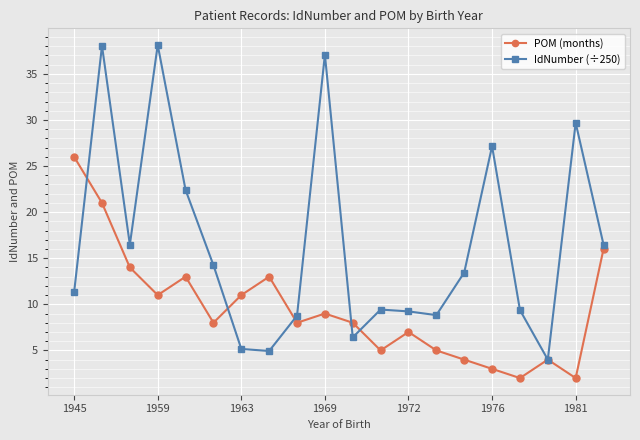

How many interior local valleys does the POM (months) series have?

6